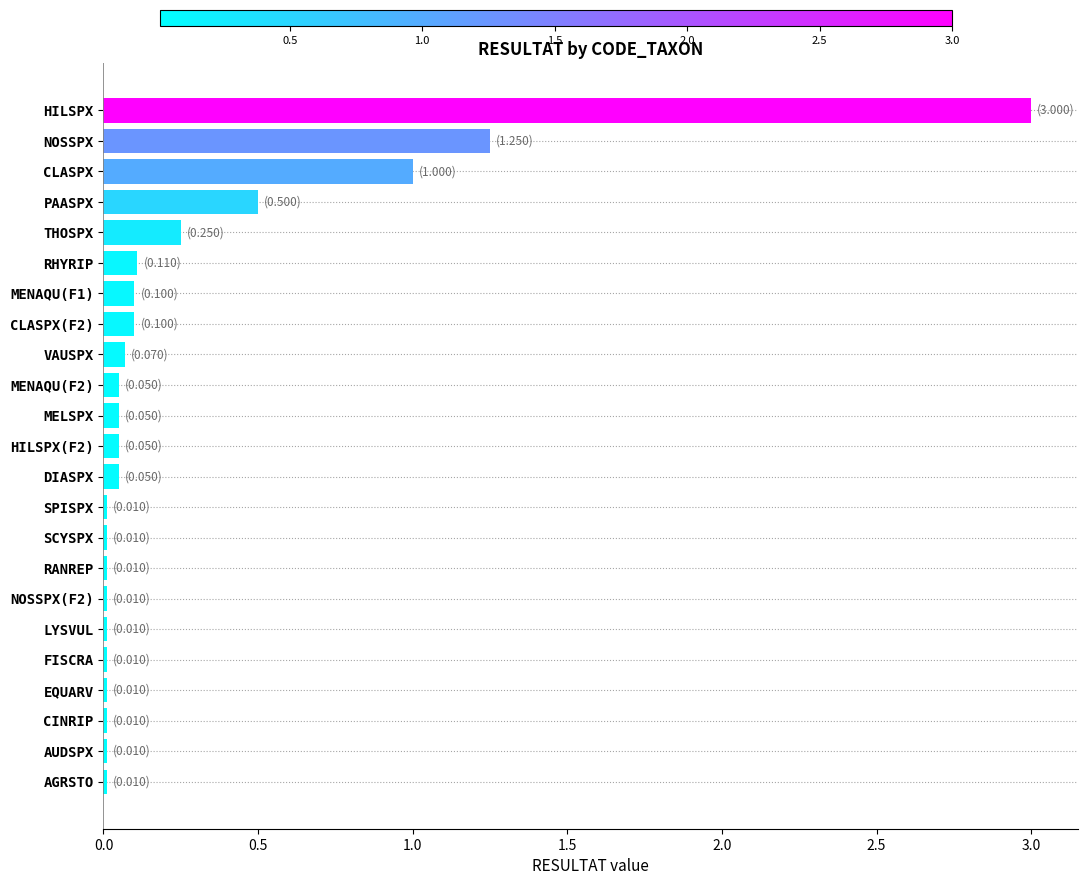

What is the greatest value displayed?

3.0